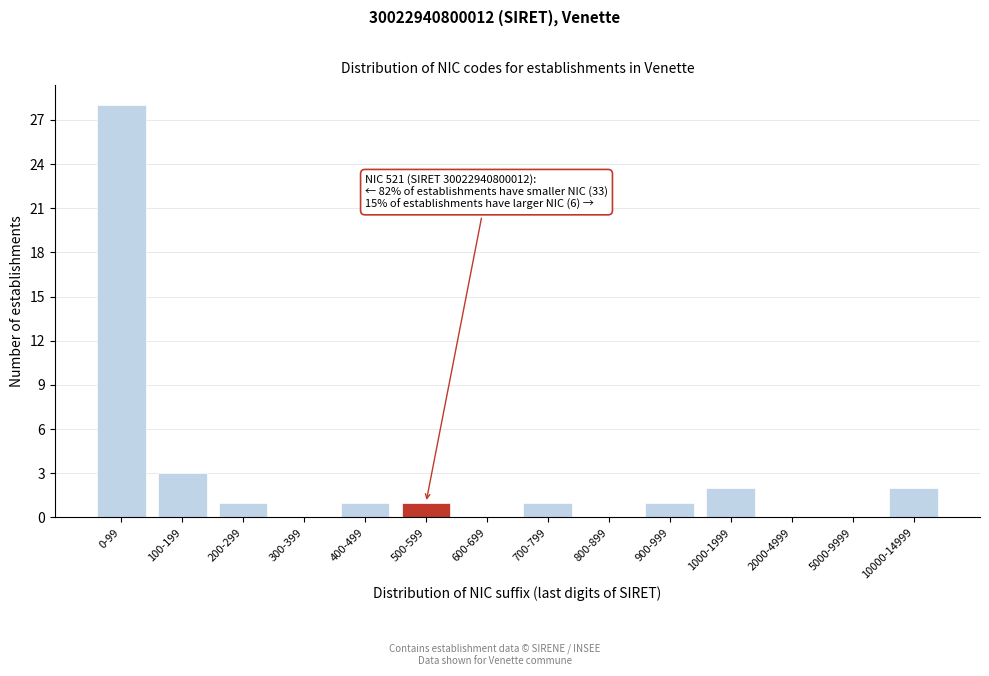

Reading left to right, what are all the values shown in this chart?

0-99=28	100-199=3	200-299=1	300-399=0	400-499=1	500-599=1	600-699=0	700-799=1	800-899=0	900-999=1	1000-1999=2	2000-4999=0	5000-9999=0	10000-14999=2